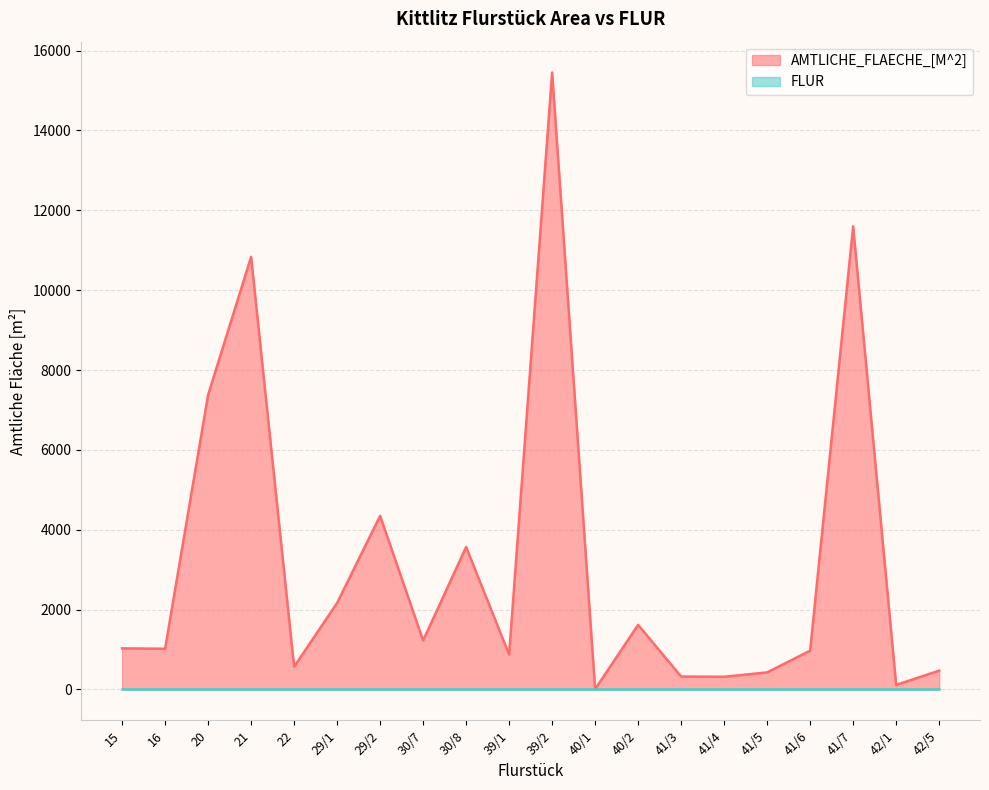

Reading left to right, list all the values displayed in this chart.

15=1028	16=1018	20=7375	21=10834	22=567	29/1=2165	29/2=4346	30/7=1225	30/8=3566	39/1=871	39/2=15452	40/1=7	40/2=1616	41/3=322	41/4=316	41/5=426	41/6=970	41/7=11598	42/1=113	42/5=469